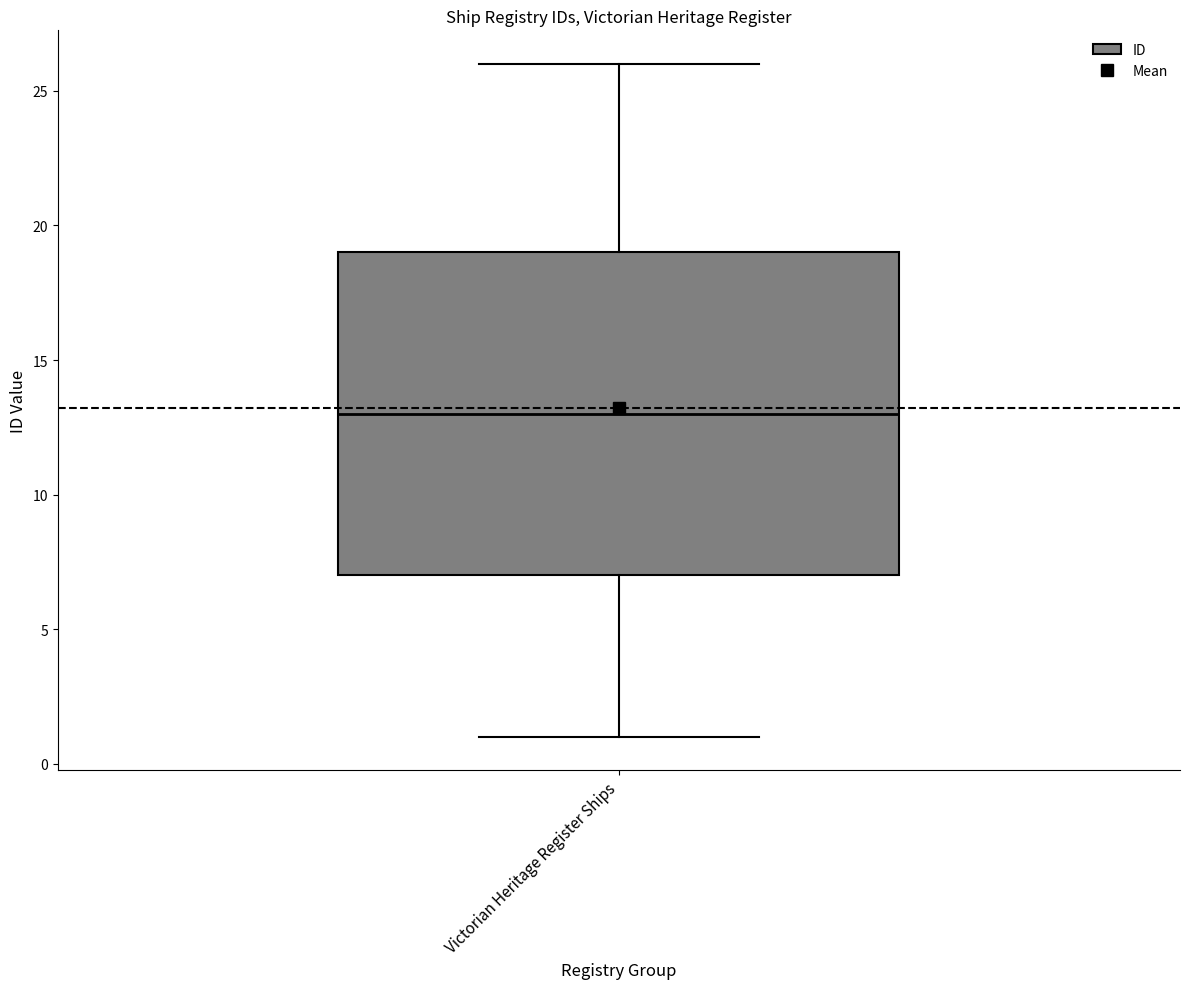

Where does the upper whisker of the box for Victorian Heritage Register Ships end on the y-axis? The values are not printed on the chart, so give them approximately, as read against the axis.

26